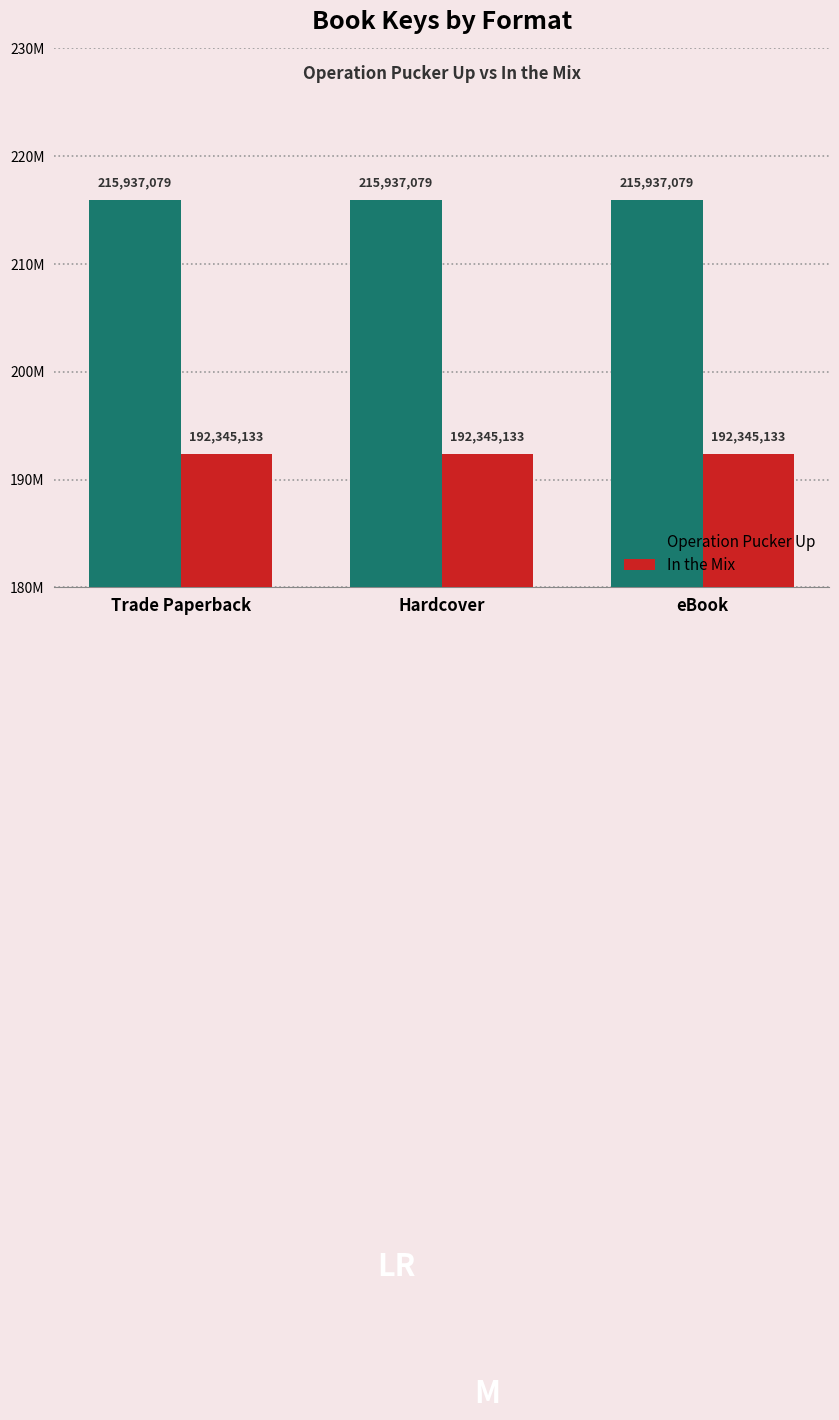

Does the chart contain stacked bars?

No